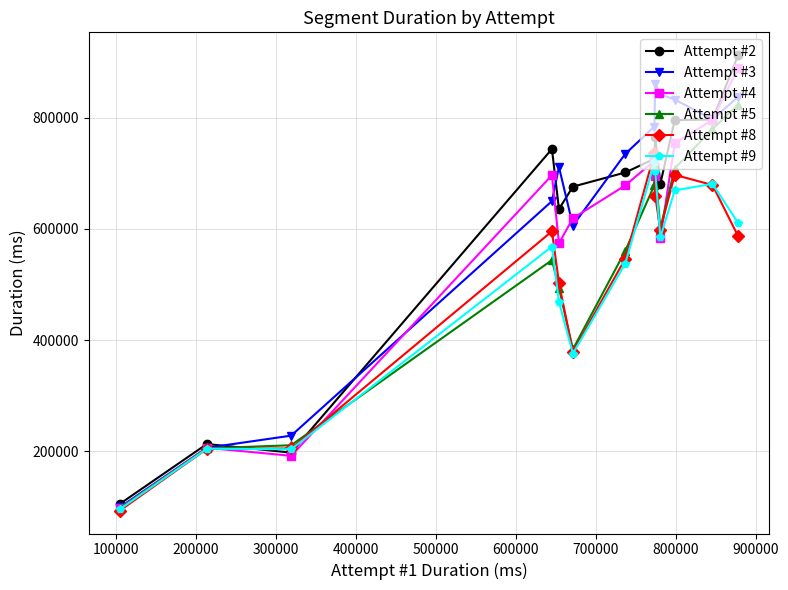

What is the minimum value shown in the chart?

93395